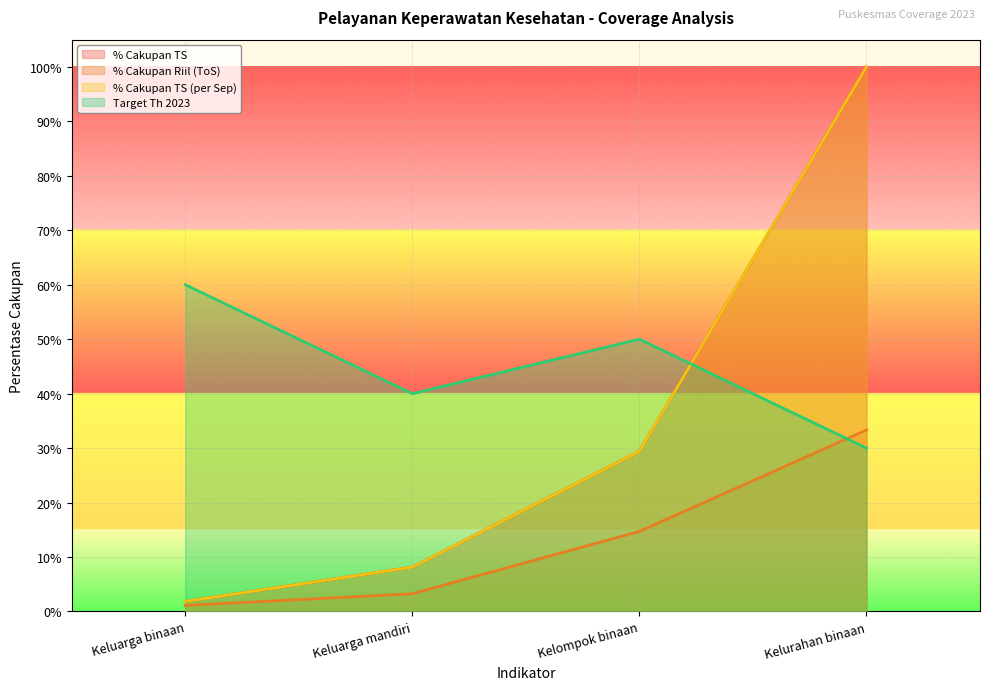

Where is % Cakupan TS nearest to the value 0?

Keluarga binaan